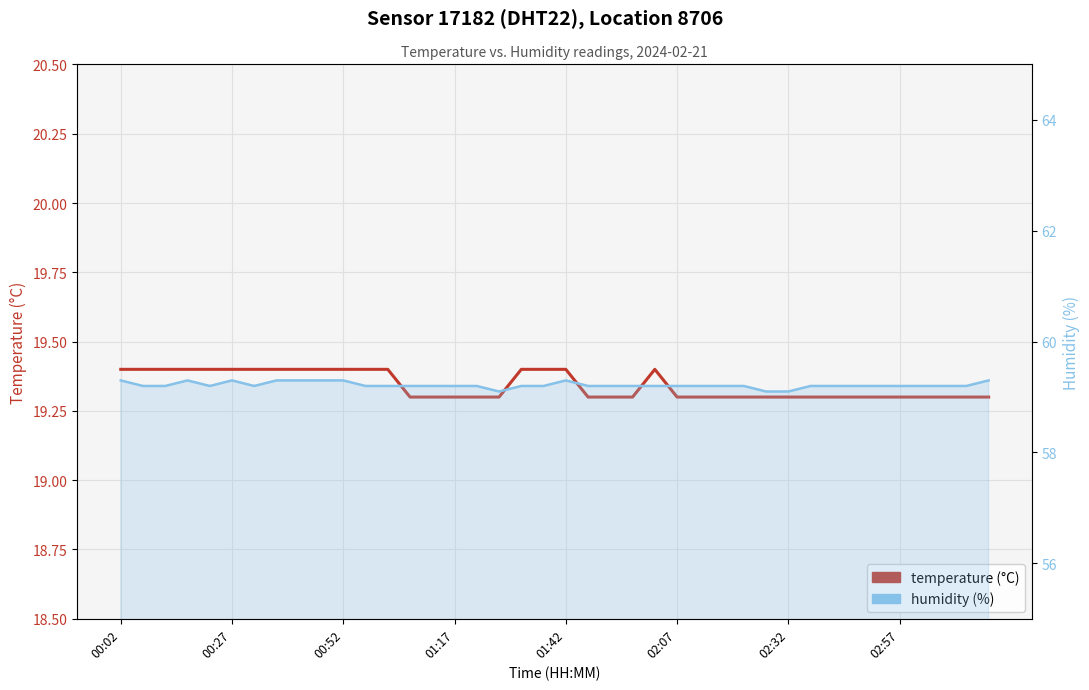

Reading left to right, list all the values displayed in this chart.

temperature: 19.4	19.4	19.4	19.4	19.4	19.4	19.4	19.4	19.4	19.4	19.4	19.4	19.4	19.3	19.3	19.3	19.3	19.3	19.4	19.4	19.4	19.3	19.3	19.3	19.4	19.3	19.3	19.3	19.3	19.3	19.3	19.3	19.3	19.3	19.3	19.3	19.3	19.3	19.3	19.3
humidity: 59.3	59.2	59.2	59.3	59.2	59.3	59.2	59.3	59.3	59.3	59.3	59.2	59.2	59.2	59.2	59.2	59.2	59.1	59.2	59.2	59.3	59.2	59.2	59.2	59.2	59.2	59.2	59.2	59.2	59.1	59.1	59.2	59.2	59.2	59.2	59.2	59.2	59.2	59.2	59.3